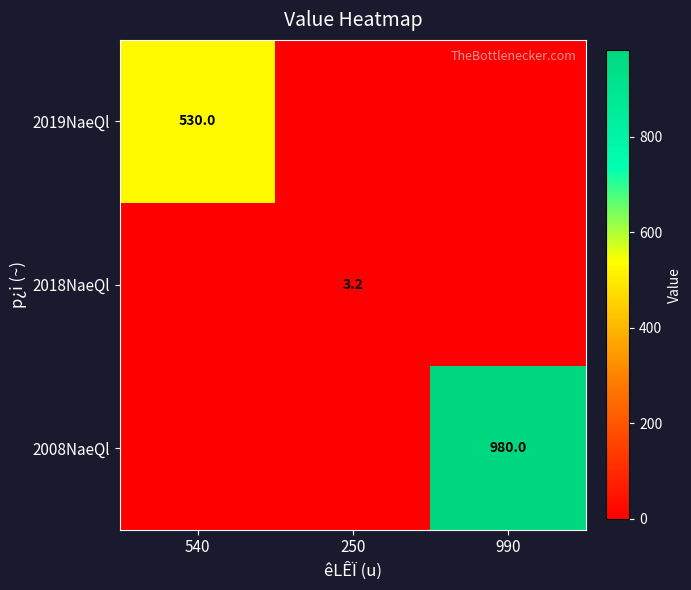

The value of 2018NaeQl at 250 is 3.2. True or false?

True